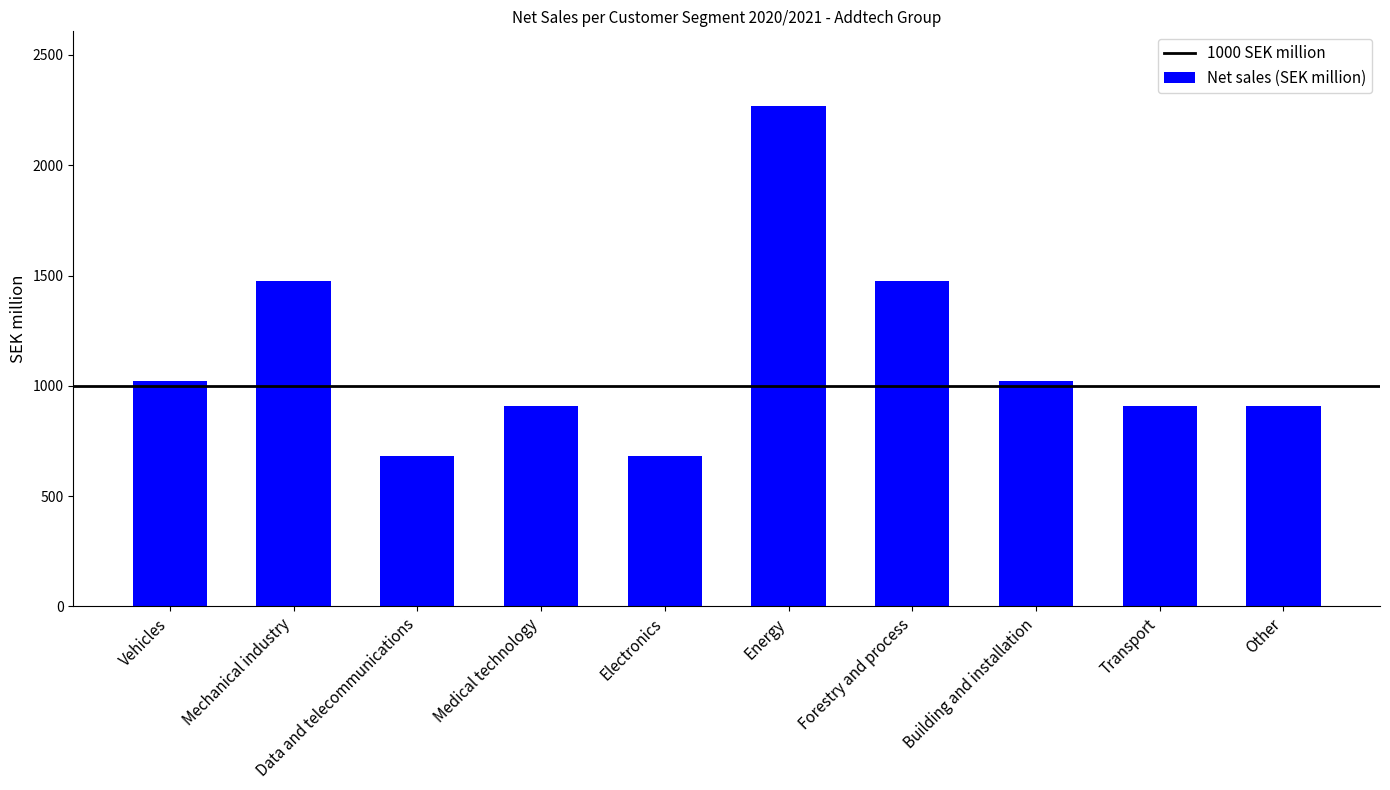

How many data points does each series have?

10